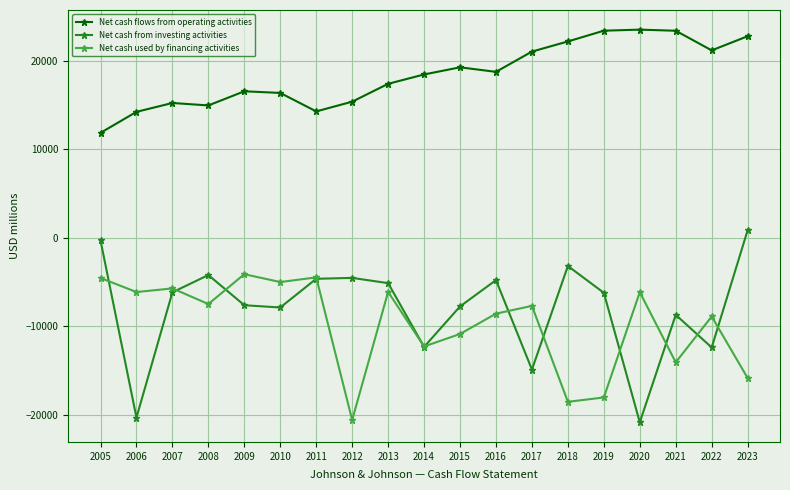

Is the value of Net cash flows from operating activities at 2021 greater than the value of Net cash used by financing activities at 2010?

Yes